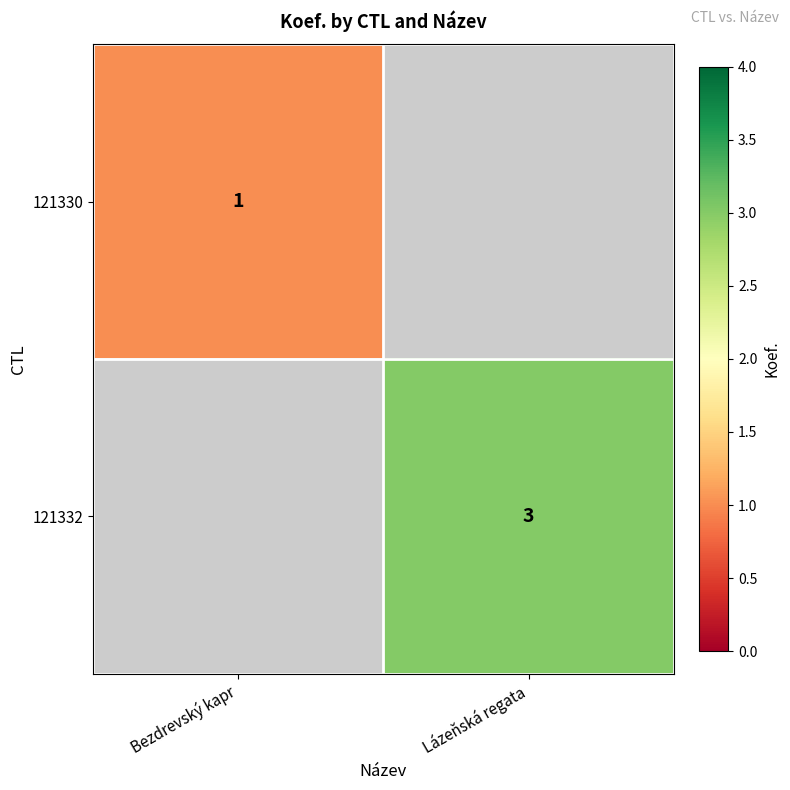

The 121330 series shows 1 at Bezdrevský kapr. True or false?

True